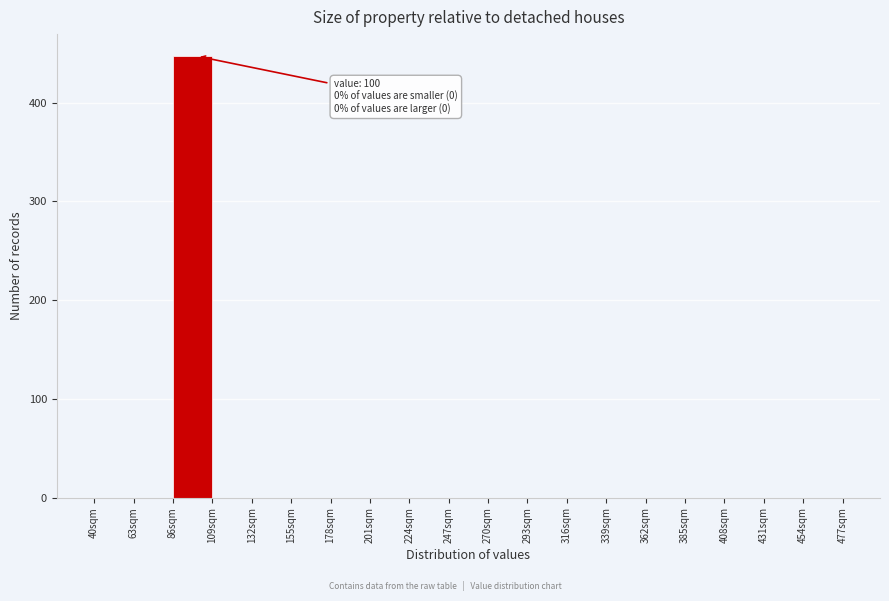

Which range on the x-axis has the tallest bar?

86 to 109